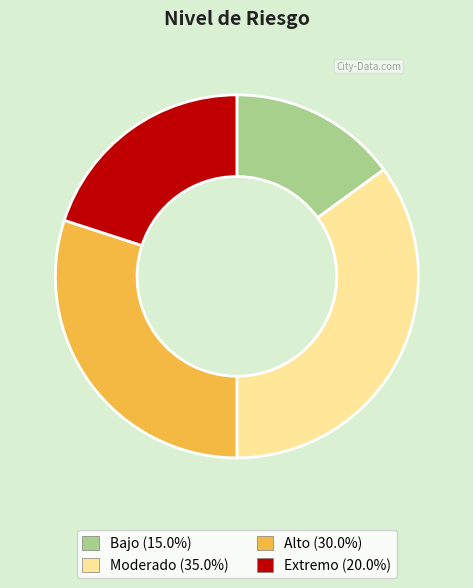

Rank the categories by value from highest to lowest.

Moderado, Alto, Extremo, Bajo